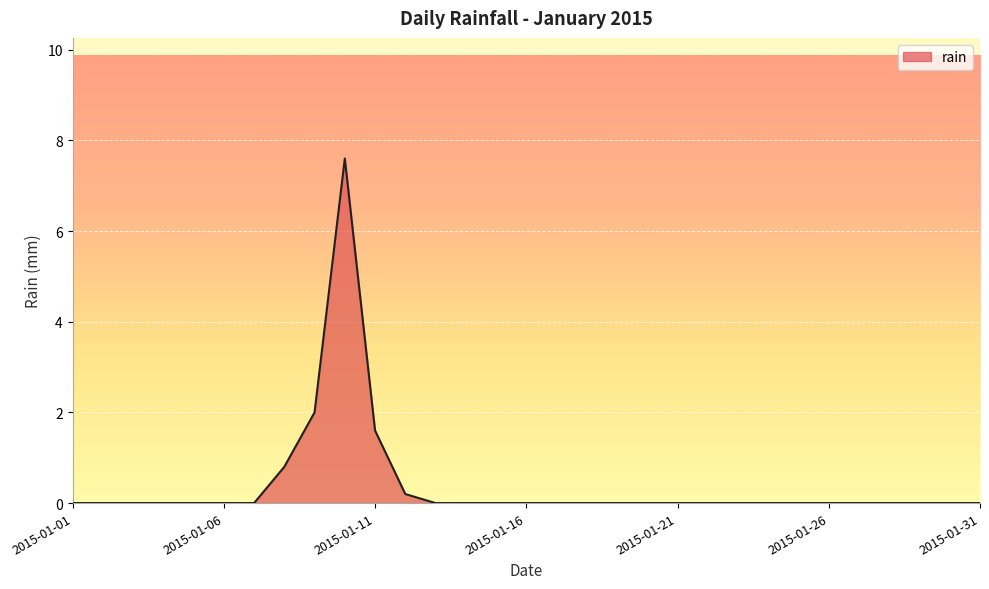

What is the difference between the maximum and minimum values?

7.6